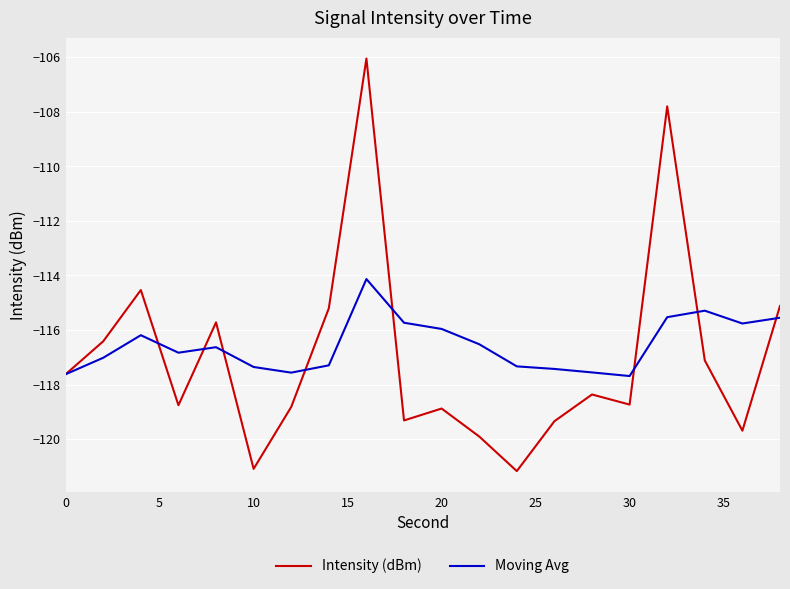

List the series in order of their peak value, highest first.

Intensity (dBm), Moving Avg